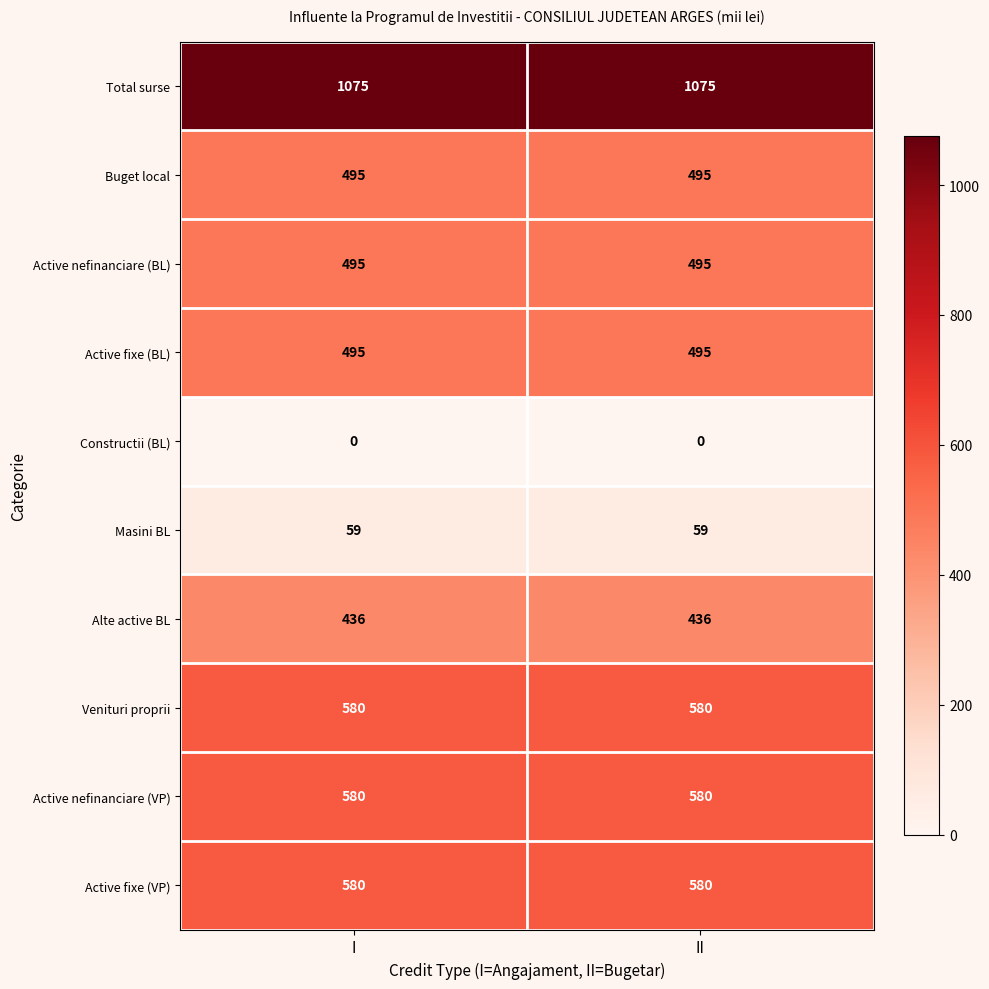

What is the sum of the Total surse values at I and II?

2150